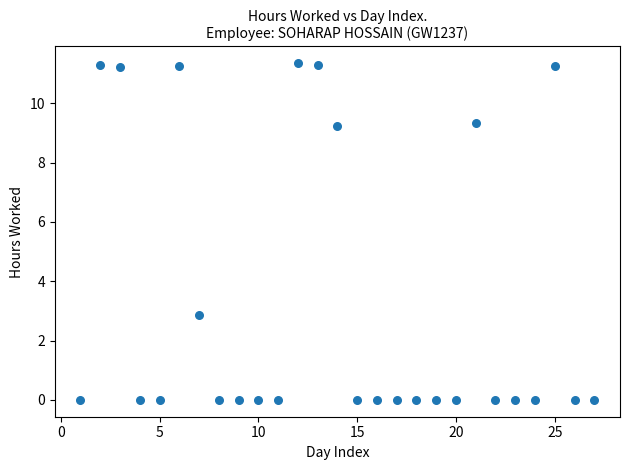

What is the range of X values (max minus min)?

26.0